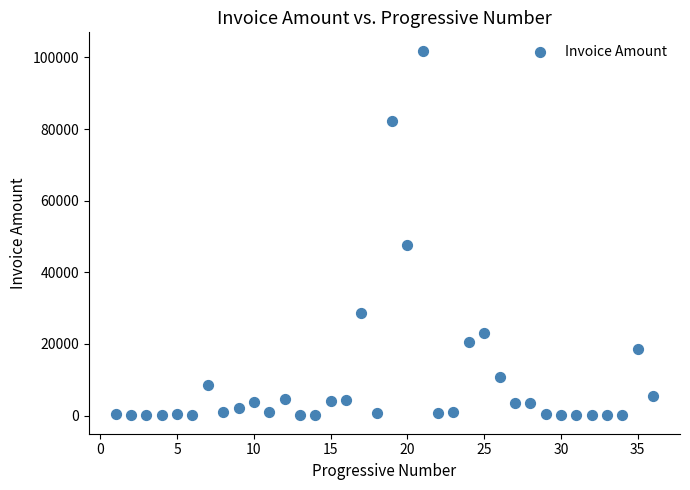

What is the range of Y values (max minus min)?

101897.6